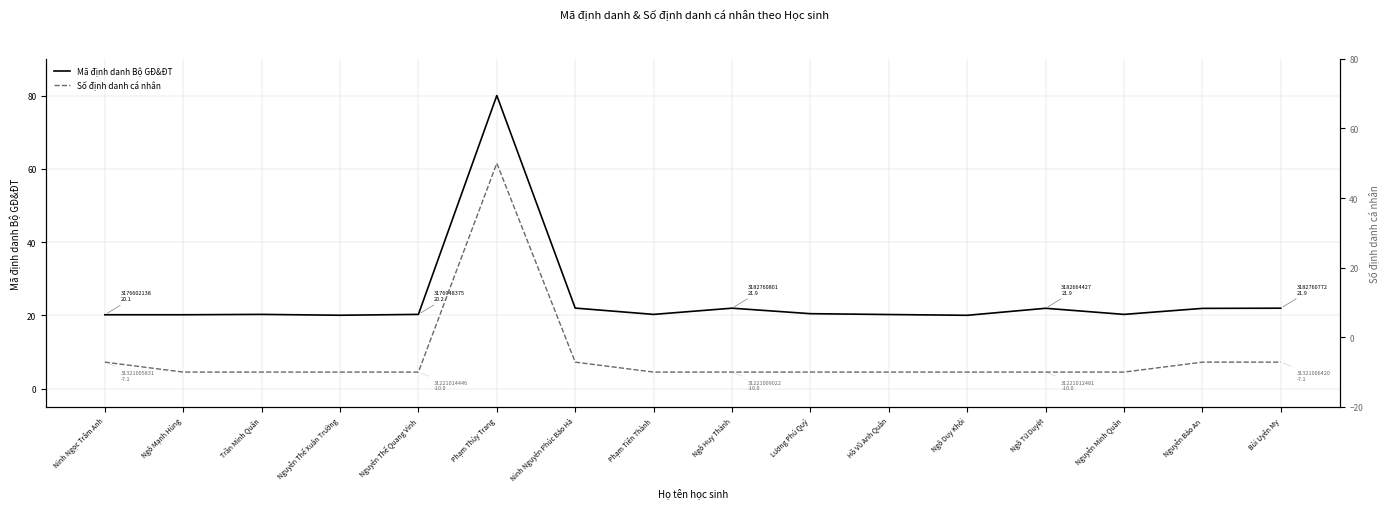

Rank the series by their maximum value, from lowest to highest.

Số định danh cá nhân, Mã định danh Bộ GĐ&ĐT